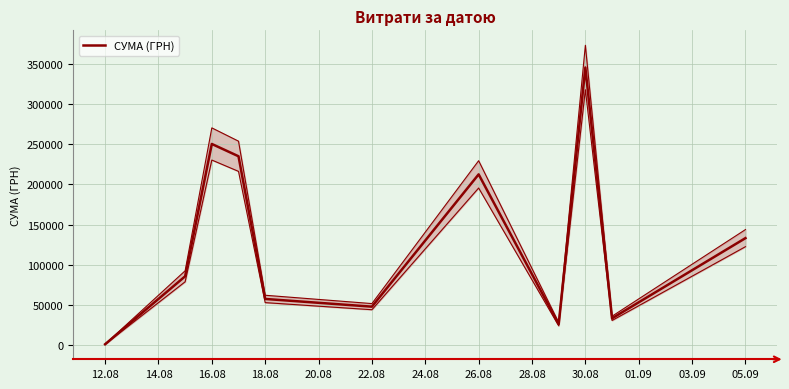

What is the difference between the second highest and minimum values?

249455.8